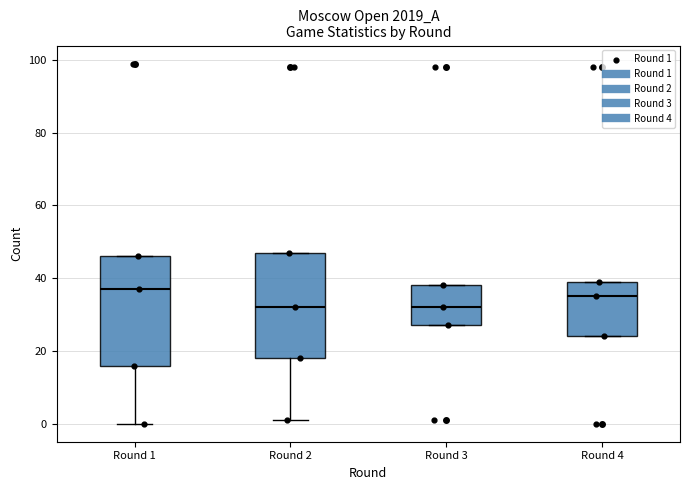

Which box's median line is the highest?

Round 1